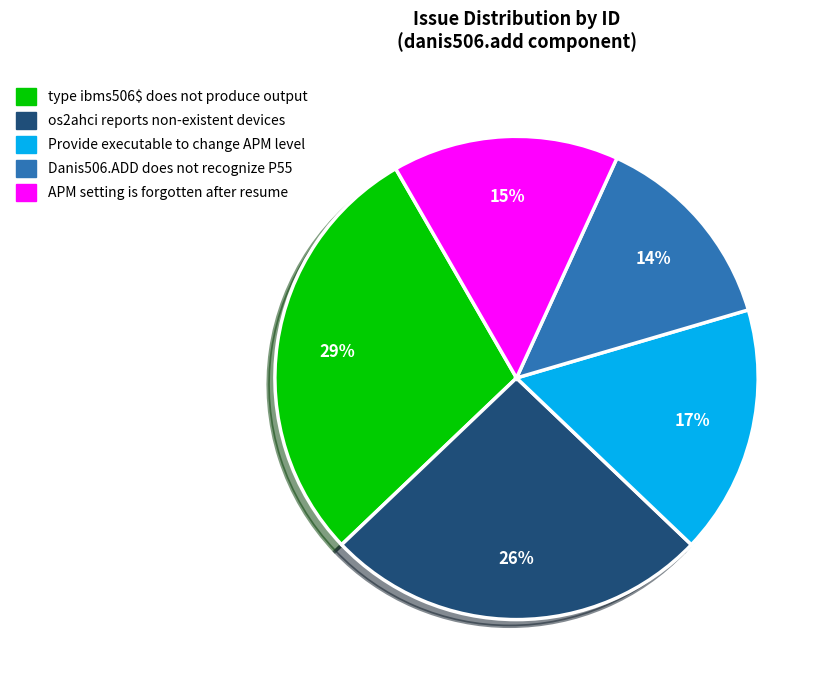

To the nearest percent, what percentage of the pie is os2ahci reports non-existent devices?

26%